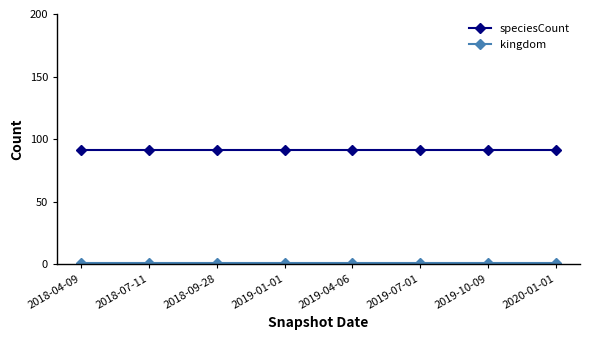

Which series has the largest total across all categories?

speciesCount